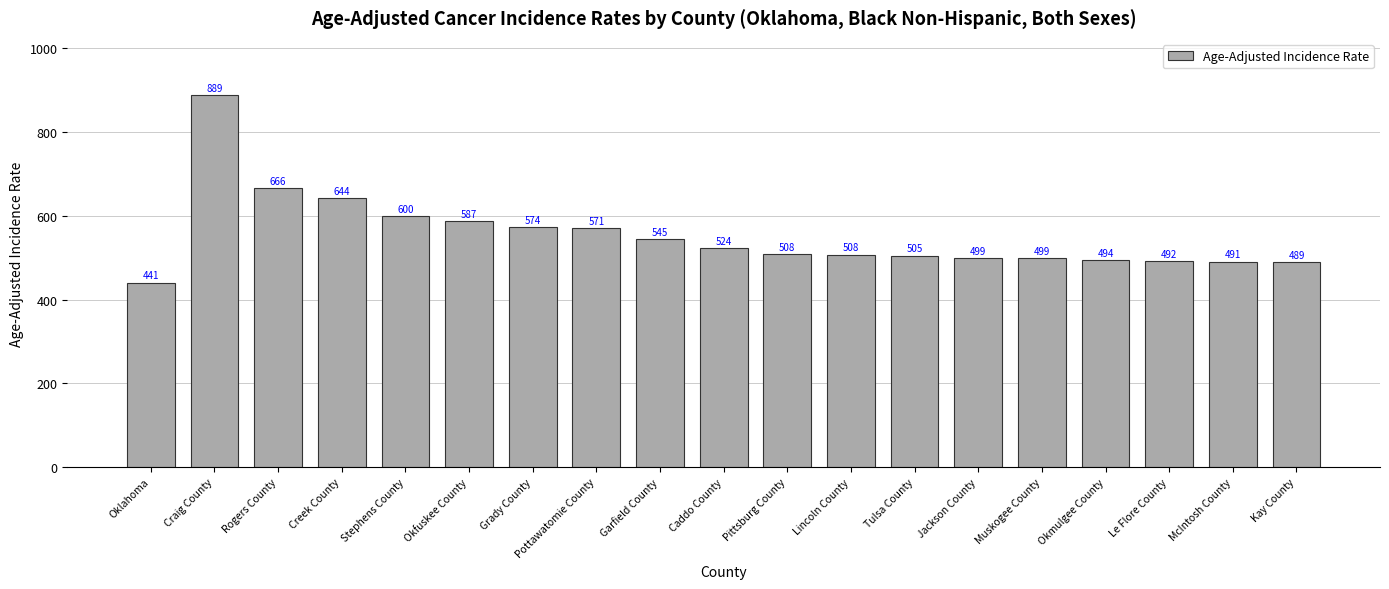

What is the label of the 8th bar from the left?

Pottawatomie County